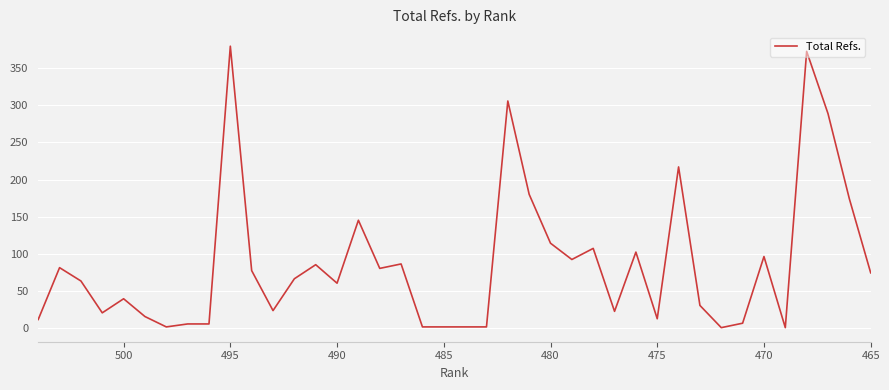

Does the chart display data point markers on the line(s)?

No